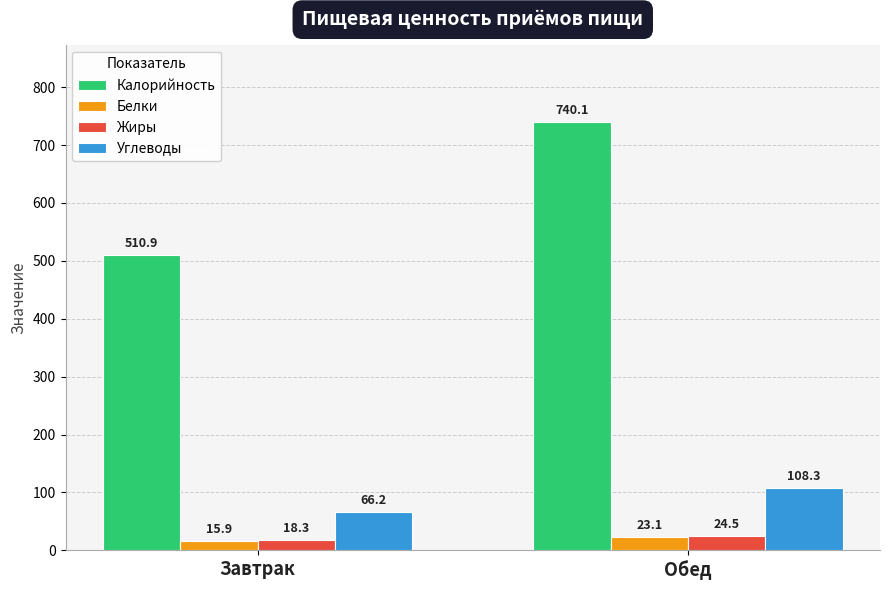

Which series has the largest total across all categories?

Калорийность